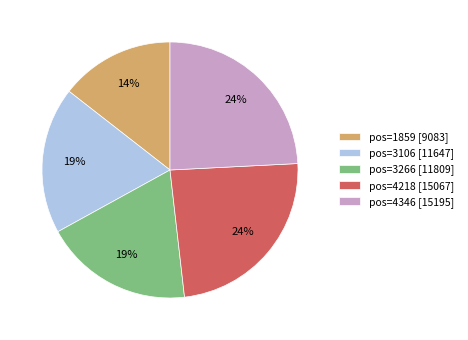

How many segments does this pie chart have?

5